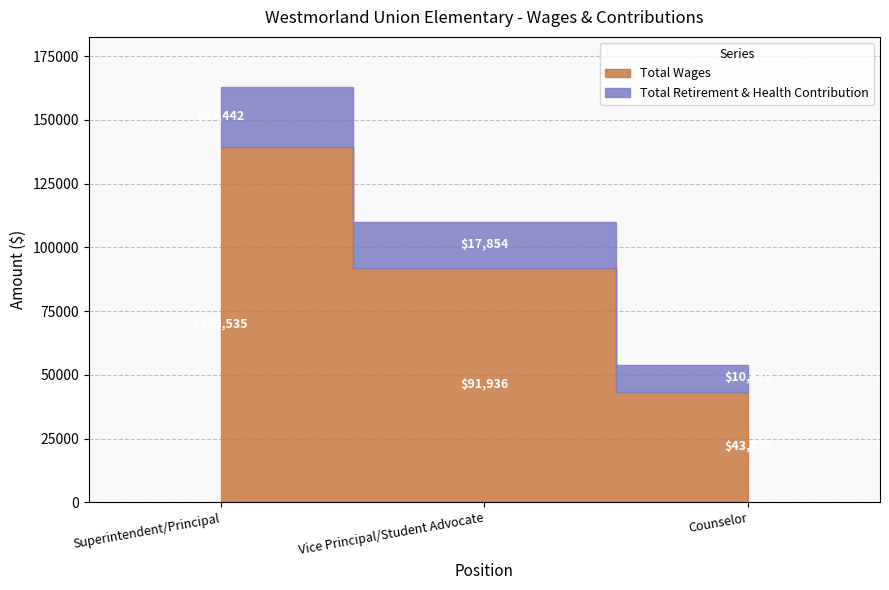

List the labels in order of Total Wages value, largest first.

Superintendent/Principal, Vice Principal/Student Advocate, Counselor